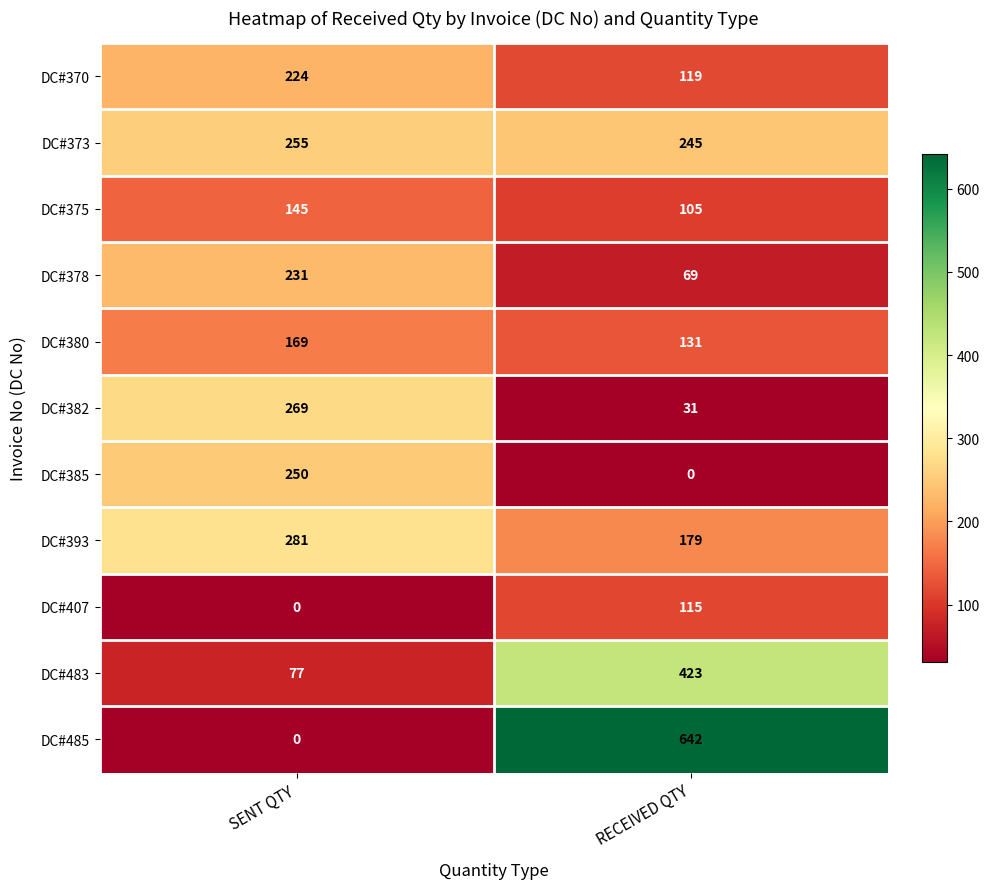

Reading left to right, list all the values displayed in this chart.

DC#370: 224	119
DC#373: 255	245
DC#375: 145	105
DC#378: 231	69
DC#380: 169	131
DC#382: 269	31
DC#385: 250	0
DC#393: 281	179
DC#407: 0	115
DC#483: 77	423
DC#485: 0	642